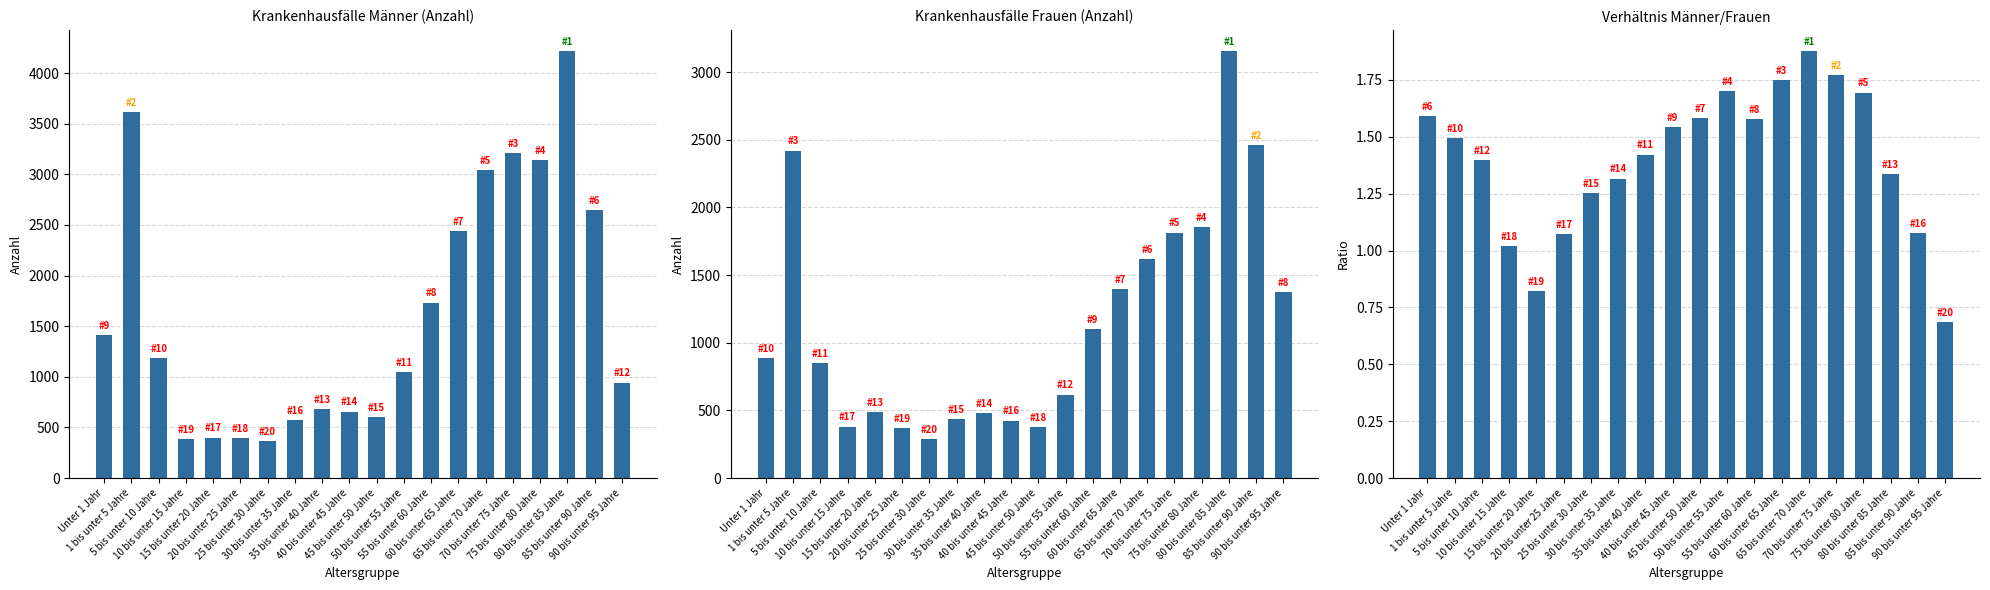

Reading left to right, transcribe all the data shown in this chart.

Männer: 1409.0	3617.0	1185.0	387.0	400.0	398.0	363.0	570.0	681.0	656.0	600.0	1049.0	1733.0	2442.0	3039.0	3210.0	3140.0	4216.0	2648.0	942.0
Frauen: 886.0	2419.0	848.0	380.0	487.0	371.0	290.0	433.0	479.0	425.0	379.0	617.0	1099.0	1395.0	1620.0	1813.0	1853.0	3154.0	2458.0	1375.0
Verhältnis M/F: 1.6	1.5	1.4	1.0	0.8	1.1	1.3	1.3	1.4	1.5	1.6	1.7	1.6	1.8	1.9	1.8	1.7	1.3	1.1	0.7